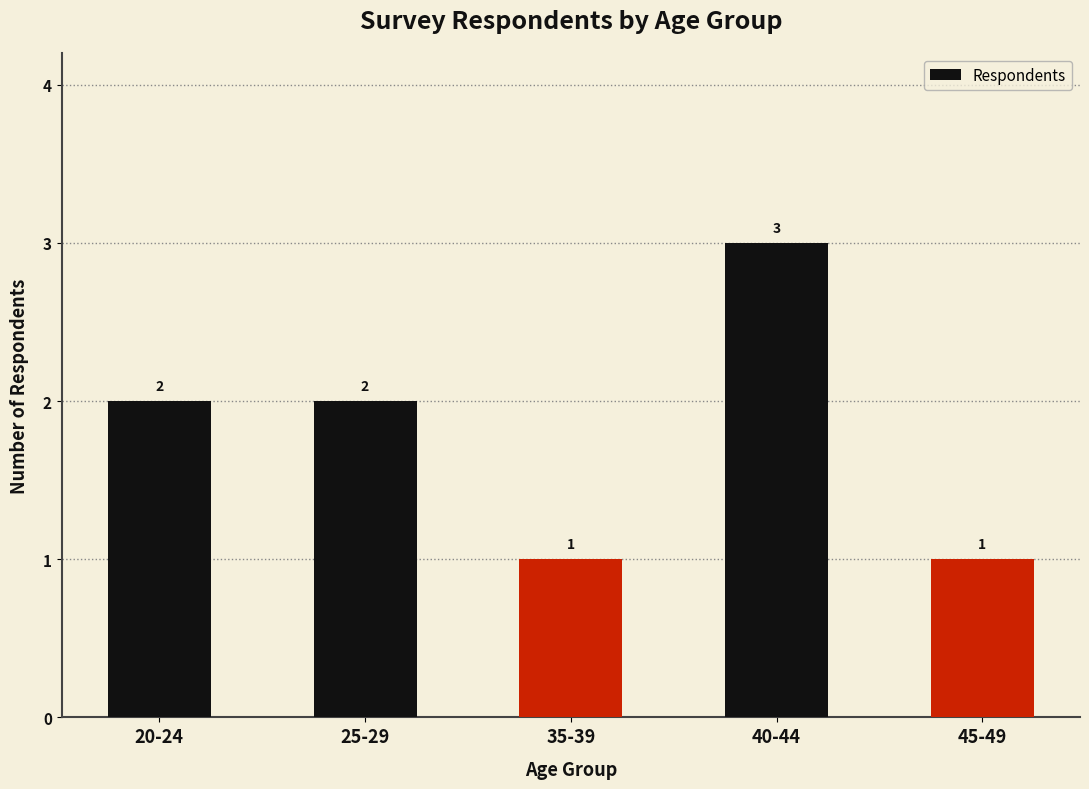

How many data points are less than 2?

2